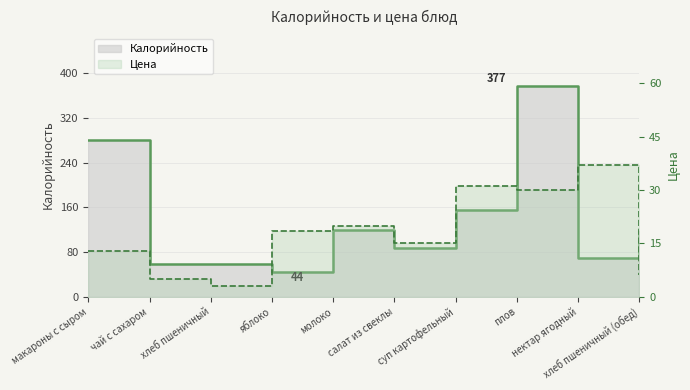

How many interior local peaks does the Калорийность series have?

3